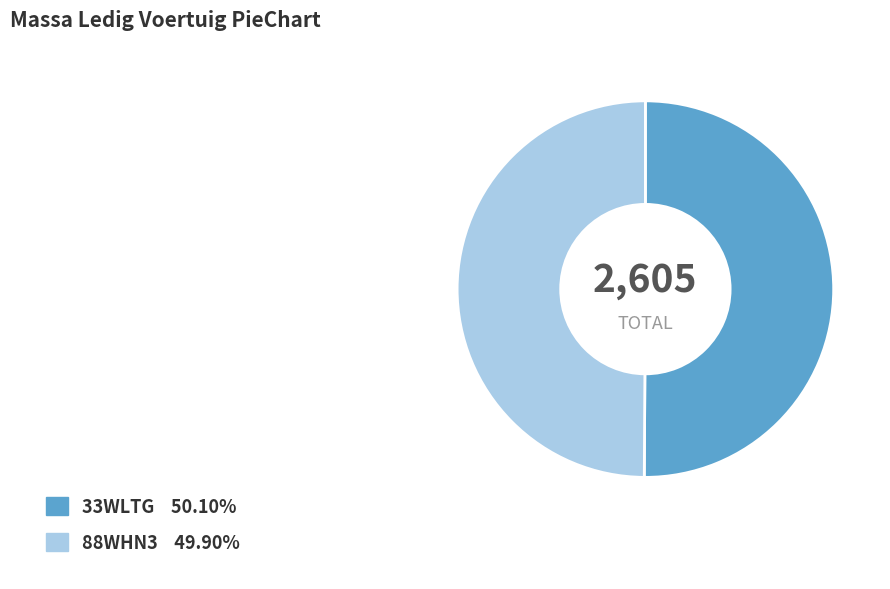

Approximately how many times larger is the value at 88WHN3 compared to 33WLTG?

1.0